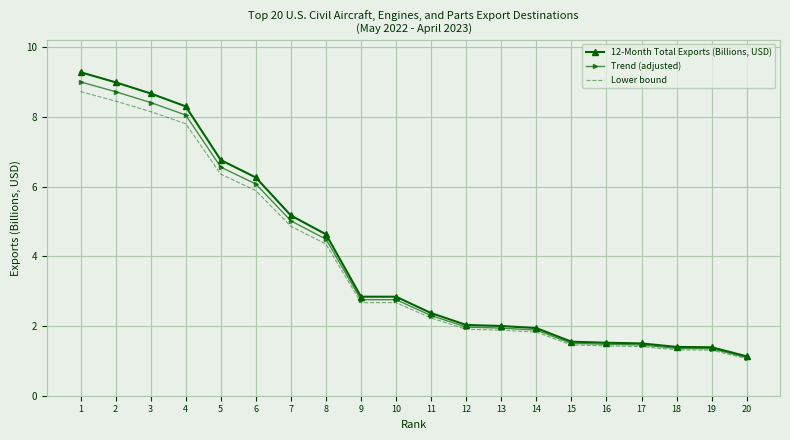

Where is Lower bound nearest to the value 4?

8